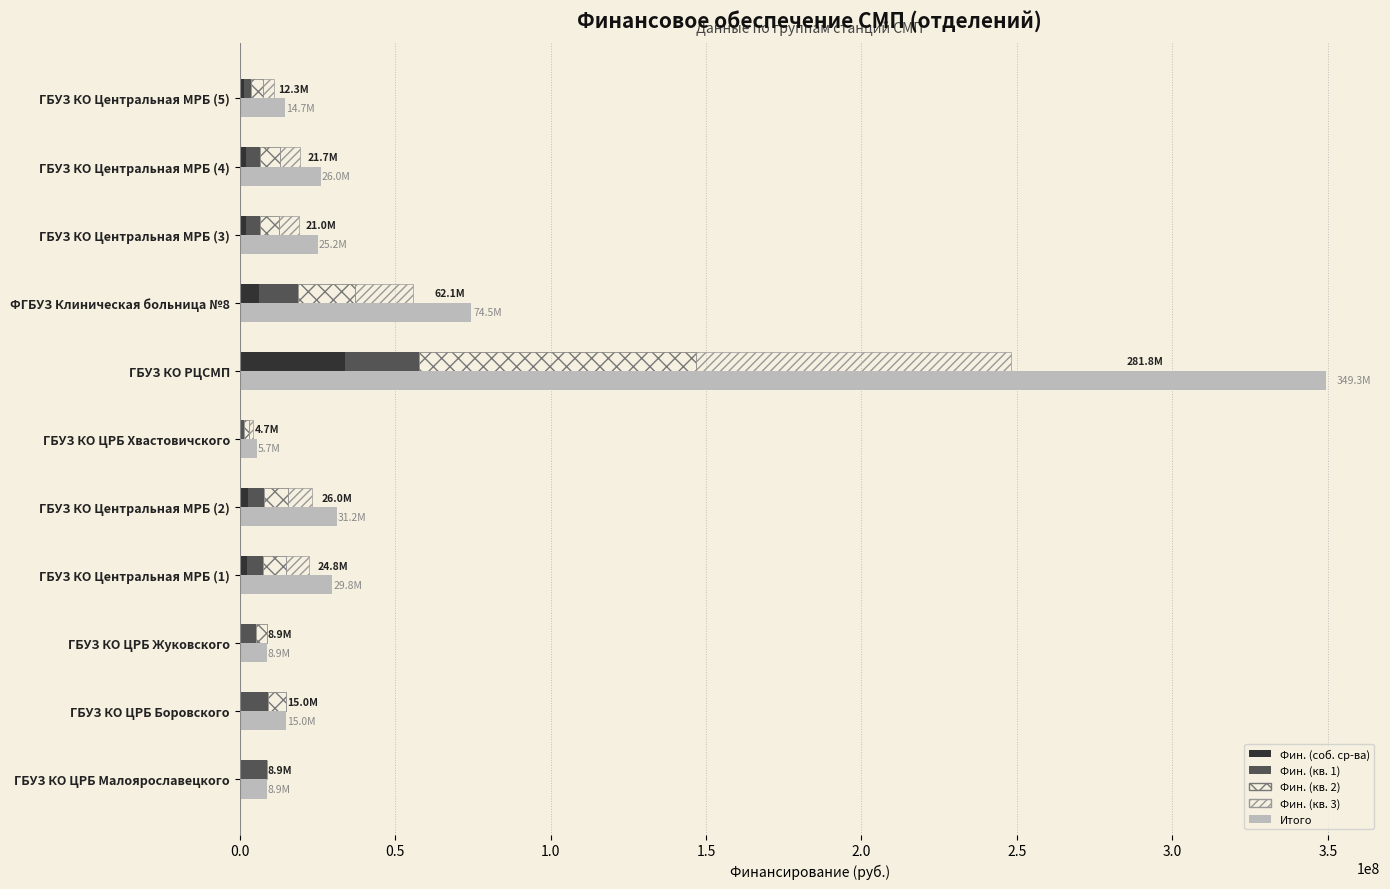

At how many categories does at least one series exceed 215968284?

1